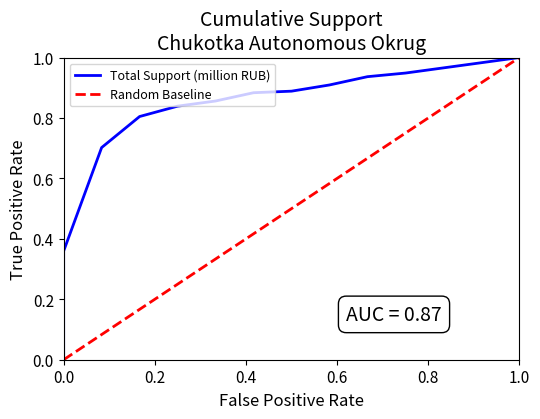

Is it true that Random Baseline equals 0.4 at 0.0?

False